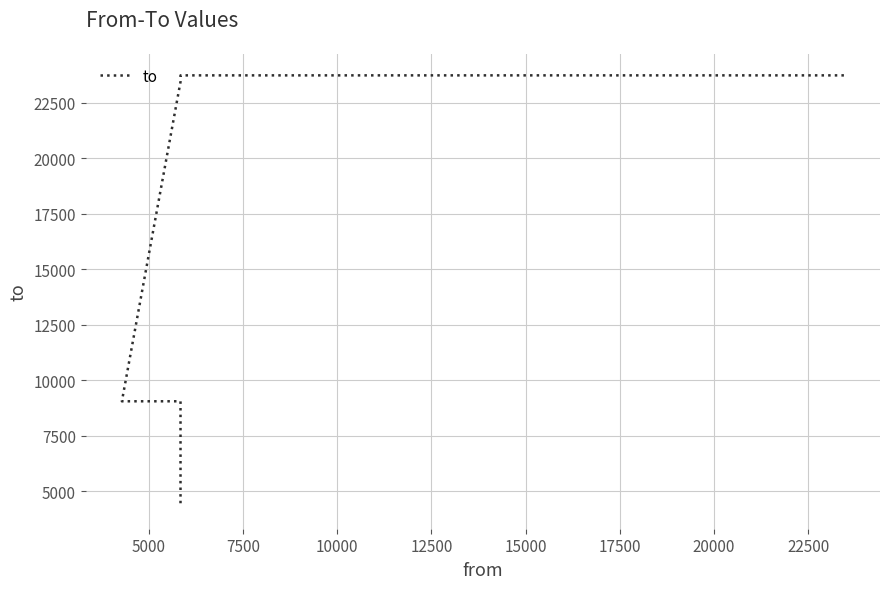

The chart shows a value of 23442 at 7500. True or false?

True